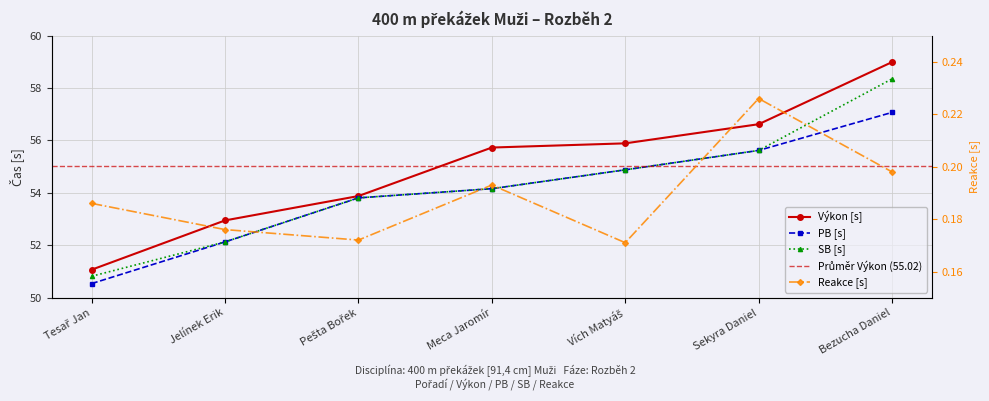

What is the label of the 4th point from the right?

Meca Jaromír